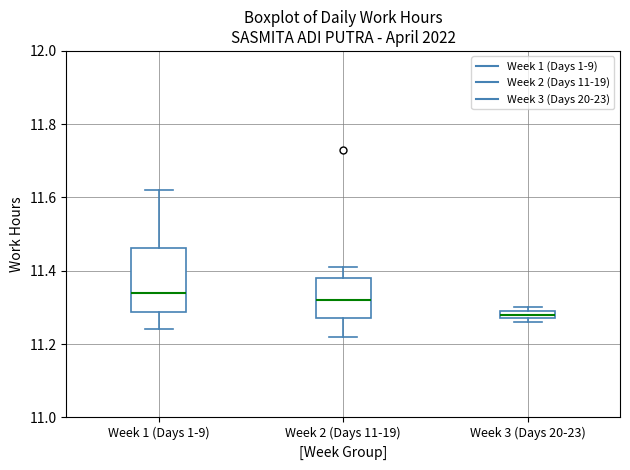

Comparing the boxes themselves (not the whiskers), which one is the tallest?

Week 1 (Days 1-9)